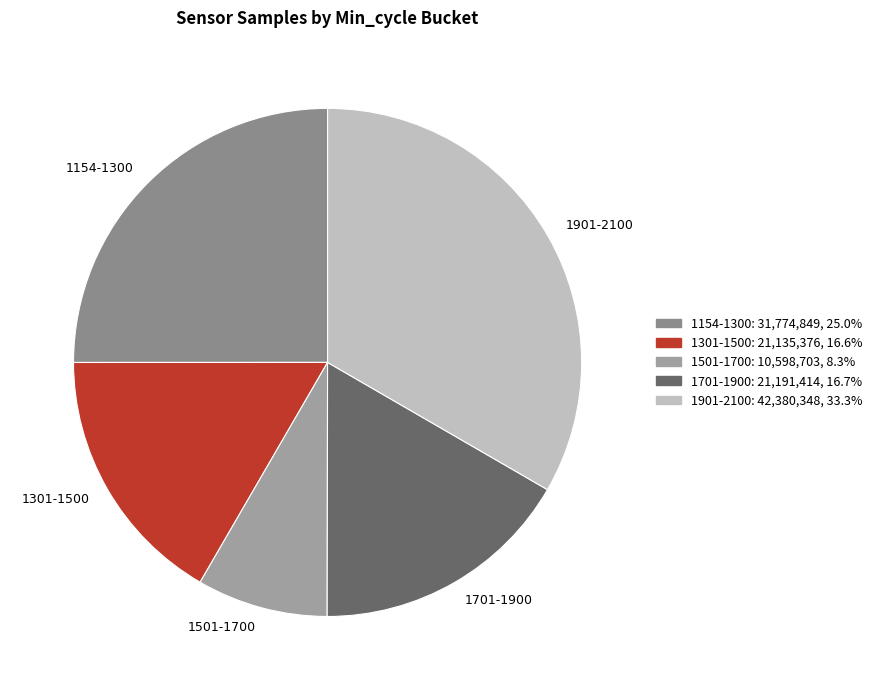

What is the ratio of the value at 1901-2100 to the value at 1301-1500?

2.0